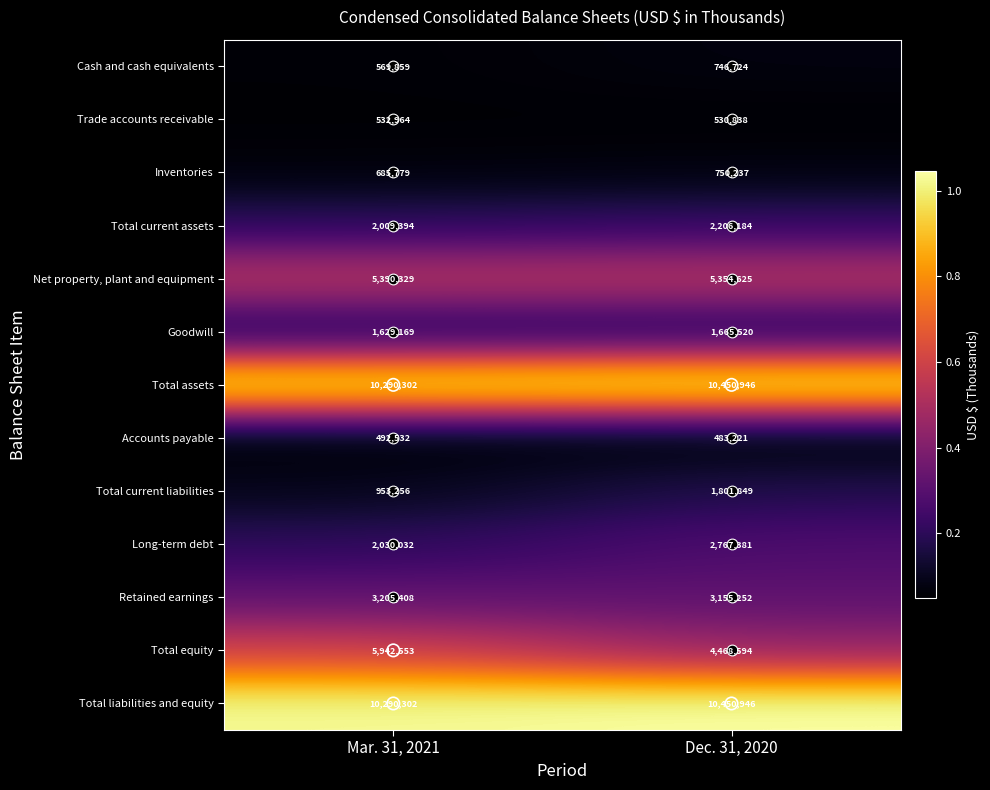

Rank the categories by Cash and cash equivalents value from highest to lowest.

Dec. 31, 2020, Mar. 31, 2021